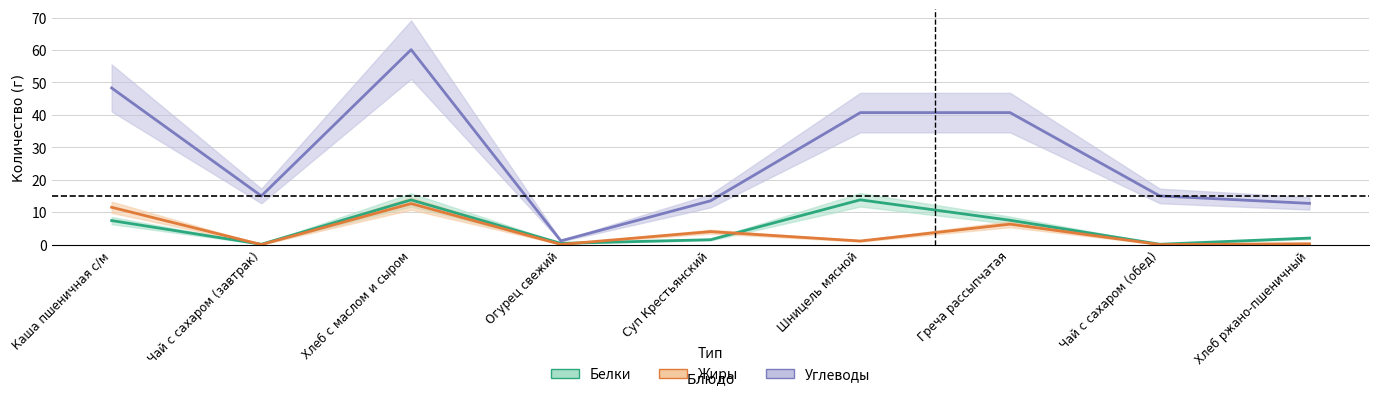

At which label is Углеводы closest to 30?

Шницель мясной